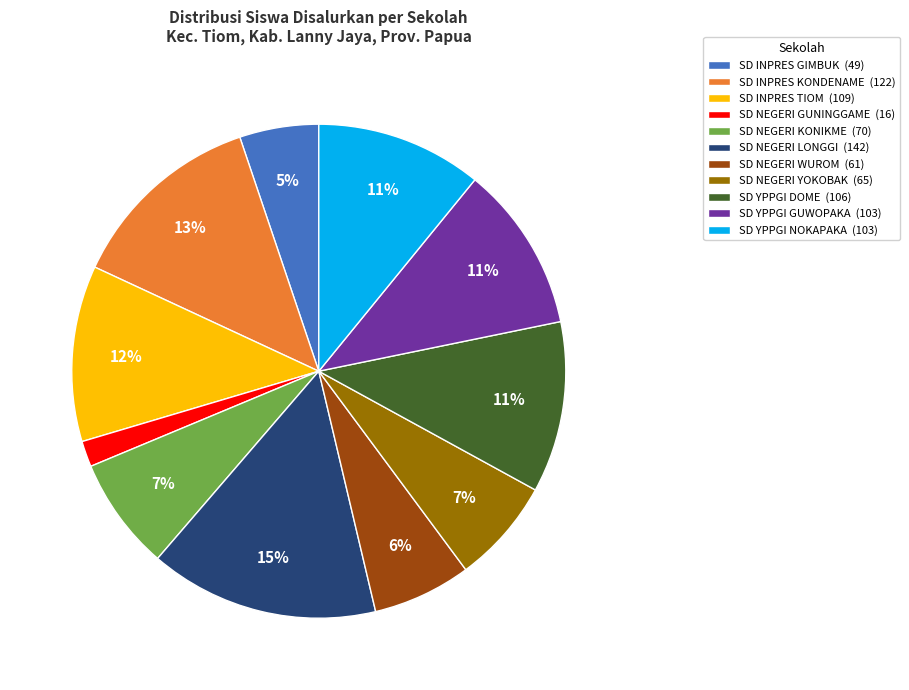

Which slice is the largest?

SD NEGERI LONGGI